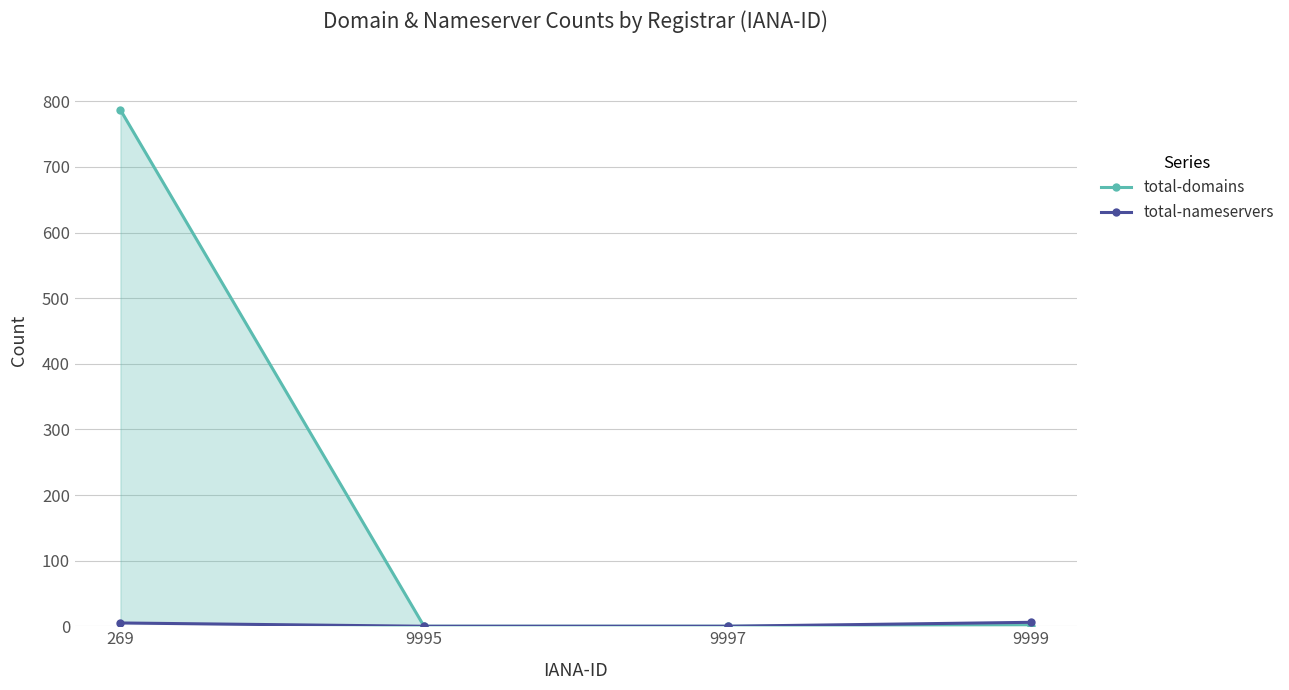

Between 9997 and 9999, which series saw the biggest shift?

total-nameservers